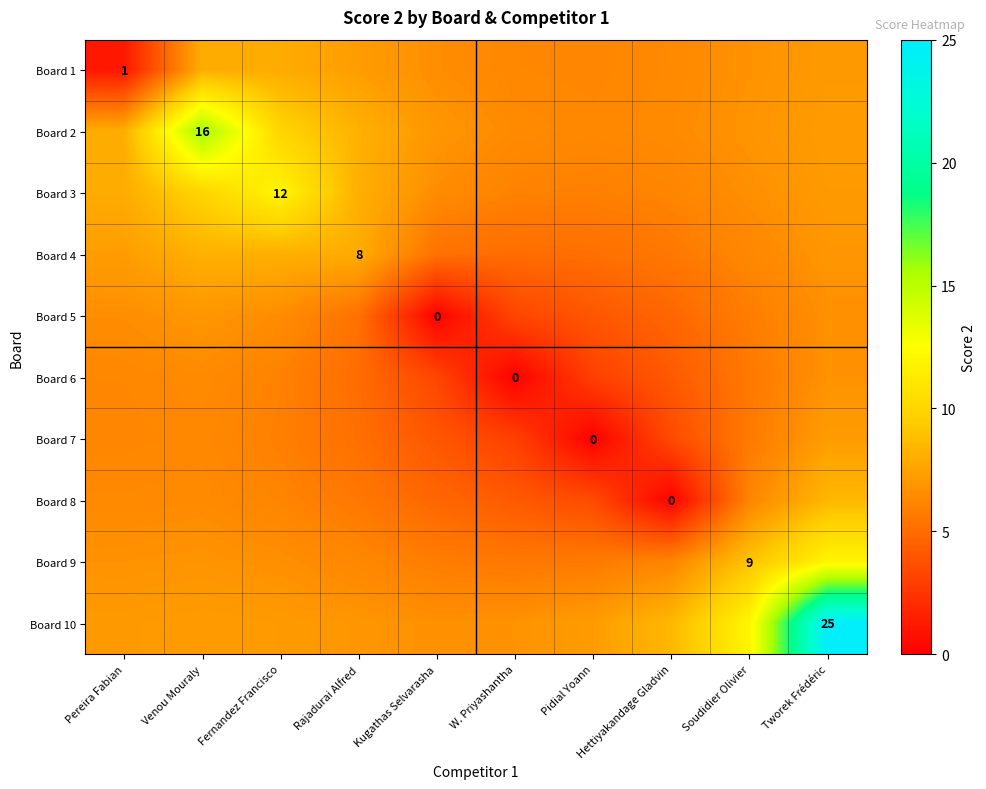

How many values in the Board 3 series exceed 7?

5